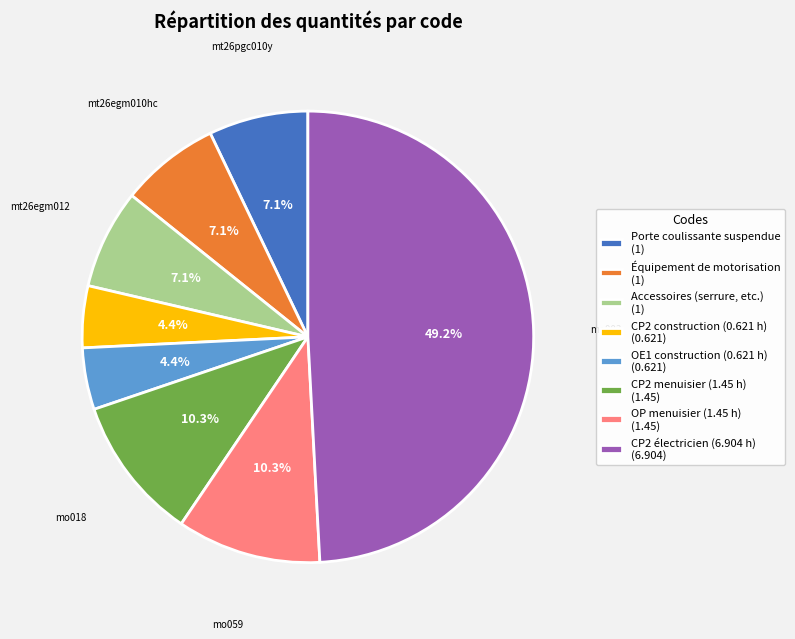

Between CP2 menuisier (1.45 h) (1.45) and Porte coulissante suspendue (1), which is larger?

CP2 menuisier (1.45 h) (1.45)